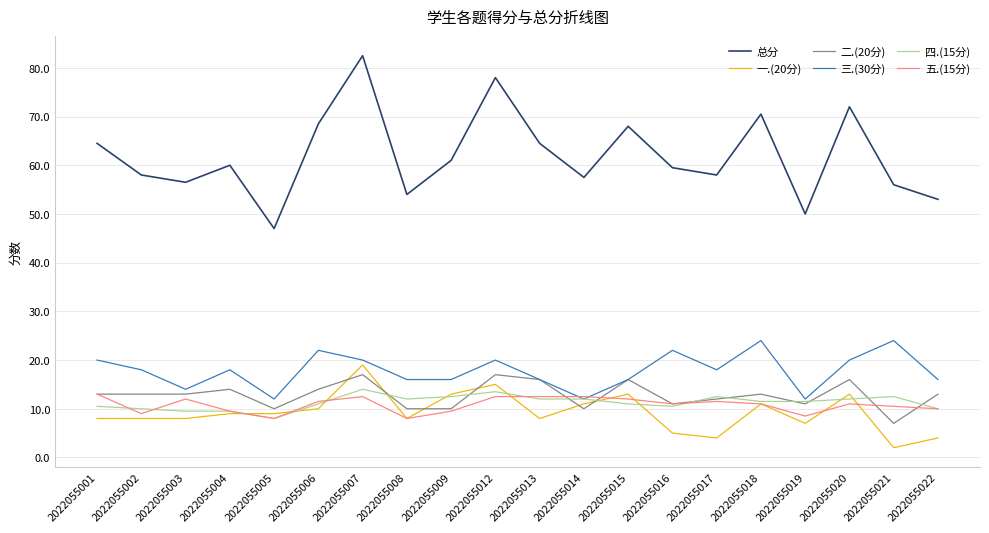

What is the difference between the maximum and second lowest values in the 五.(15分) series?

5.0